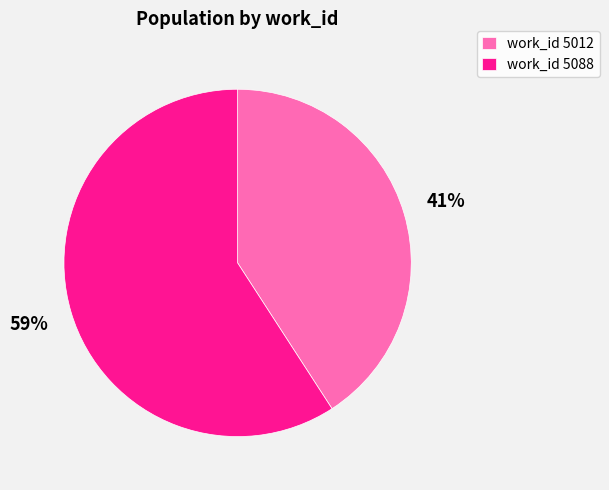

What percentage is the work_id 5088 slice, to the nearest percent?

59%